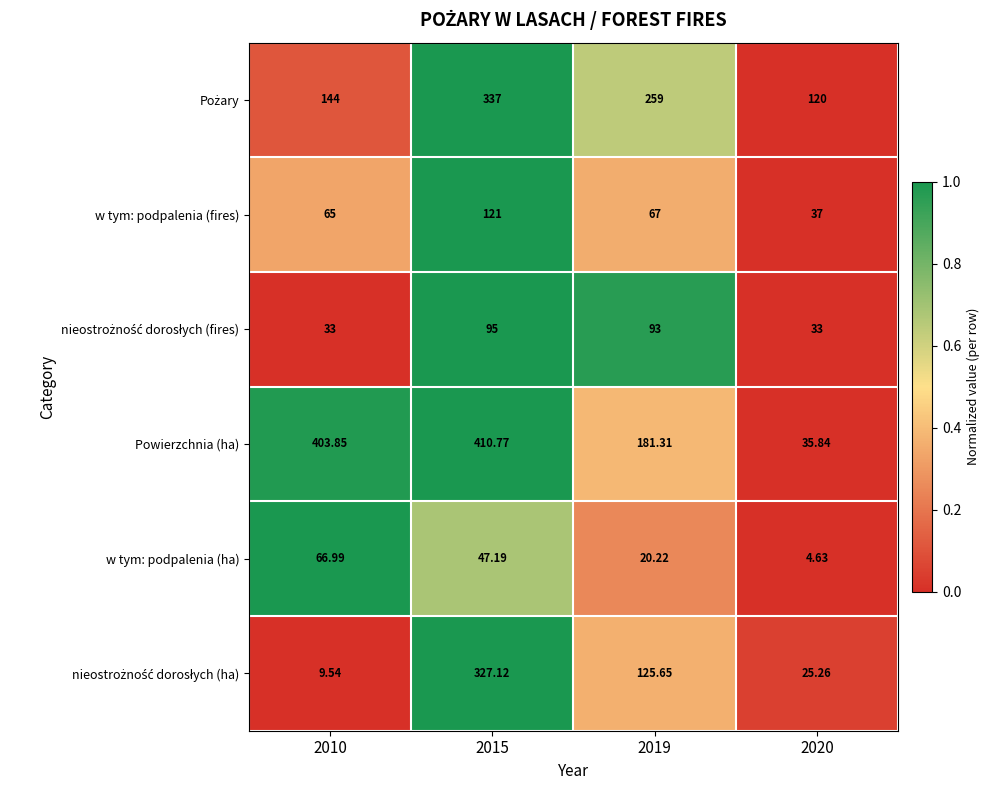

Which series has the largest total across all categories?

Powierzchnia (ha)